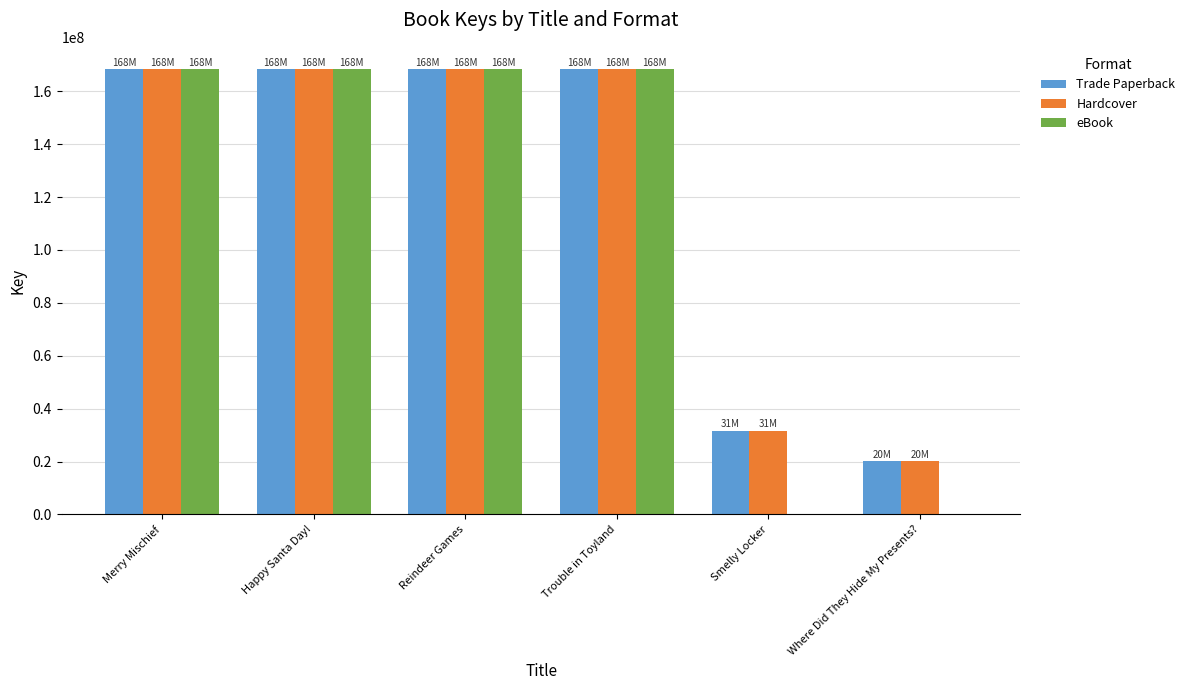

Read the Trade Paperback value at Reindeer Games.

168352317